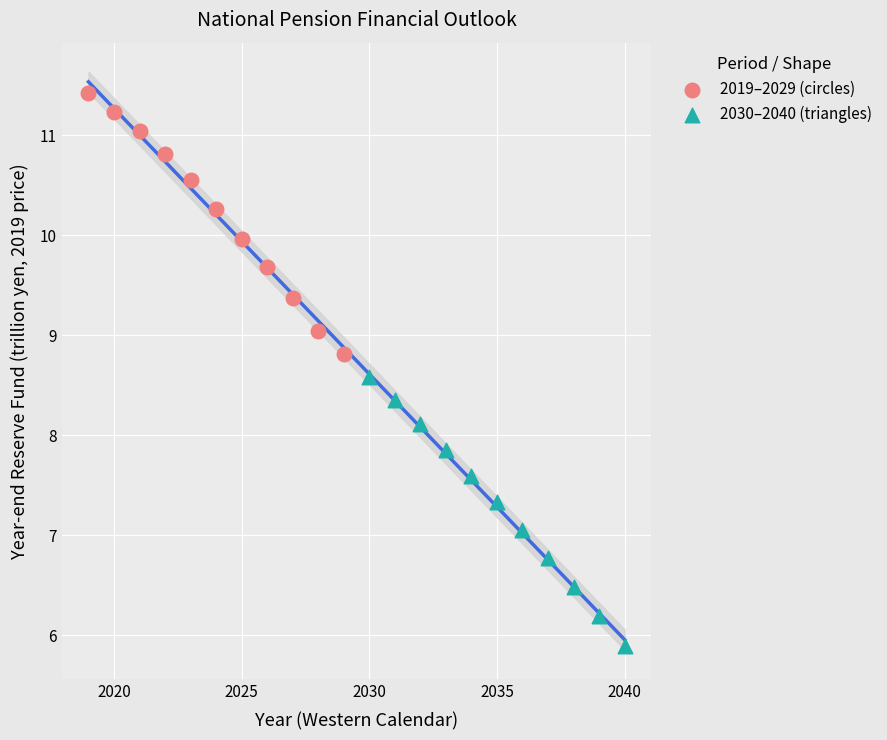

Which series contains the highest Y value?

2019–2029 (circles)